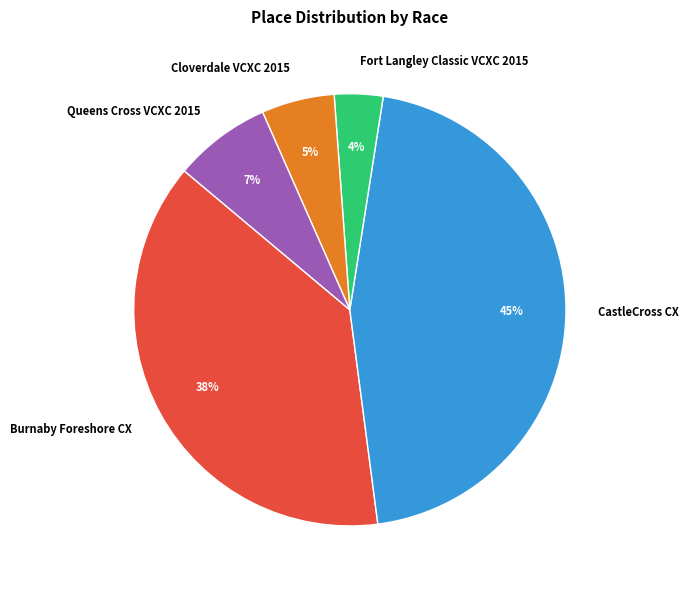

Is it true that Fort Langley Classic VCXC 2015 is 4% of the pie?

True